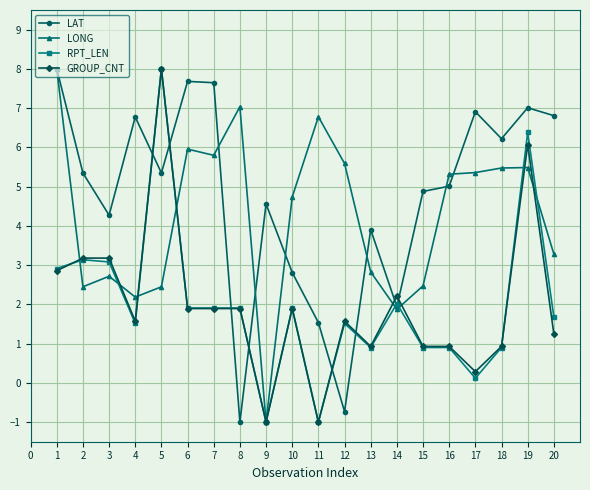

What is the lowest value of the LONG series?

-1.0